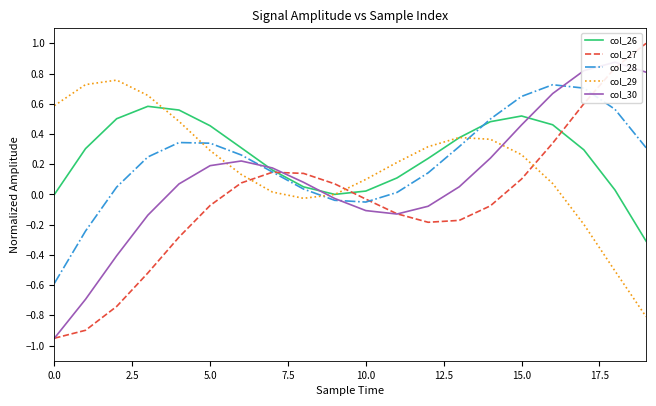

How many categories are shown in the chart?

20